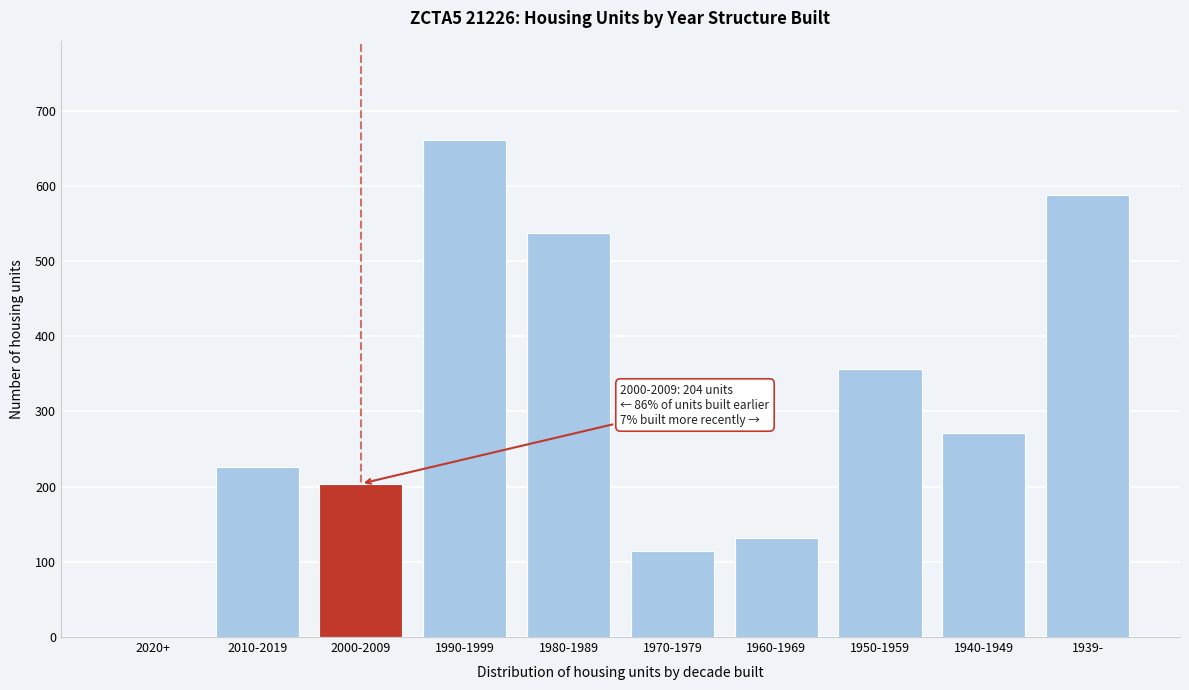

Reading left to right, what are all the values shown in this chart?

2020+=0	2010-2019=226	2000-2009=204	1990-1999=661	1980-1989=538	1970-1979=115	1960-1969=132	1950-1959=357	1940-1949=272	1939-=588